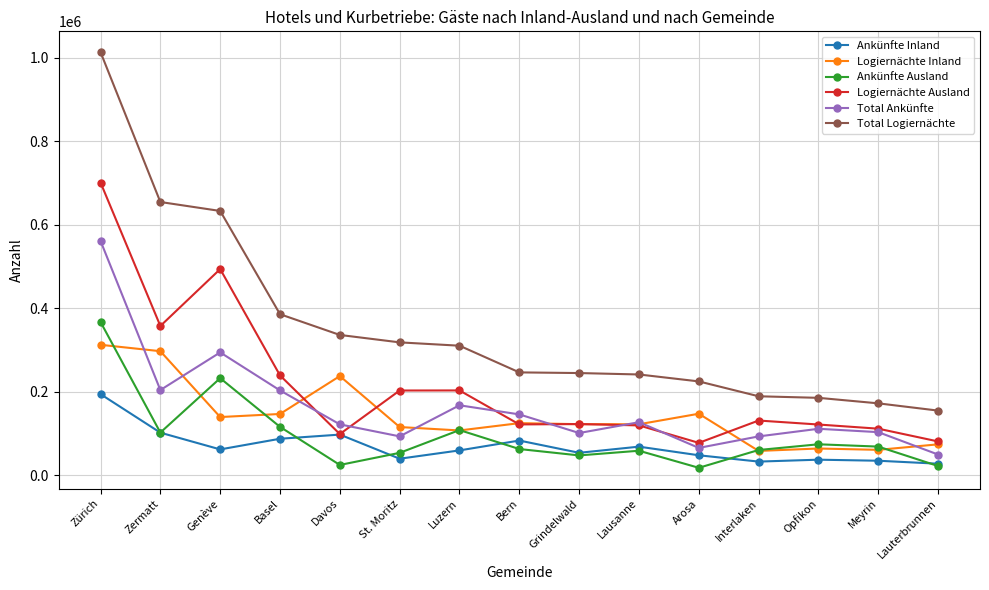

In Logiernächte Inland, how many points are lower than both neighbors (excluding endpoints)?

5